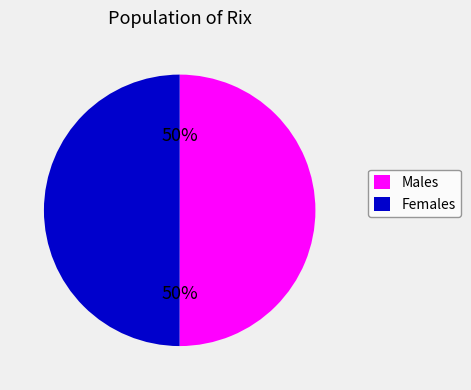

To the nearest percent, what is the average slice percentage?

50%